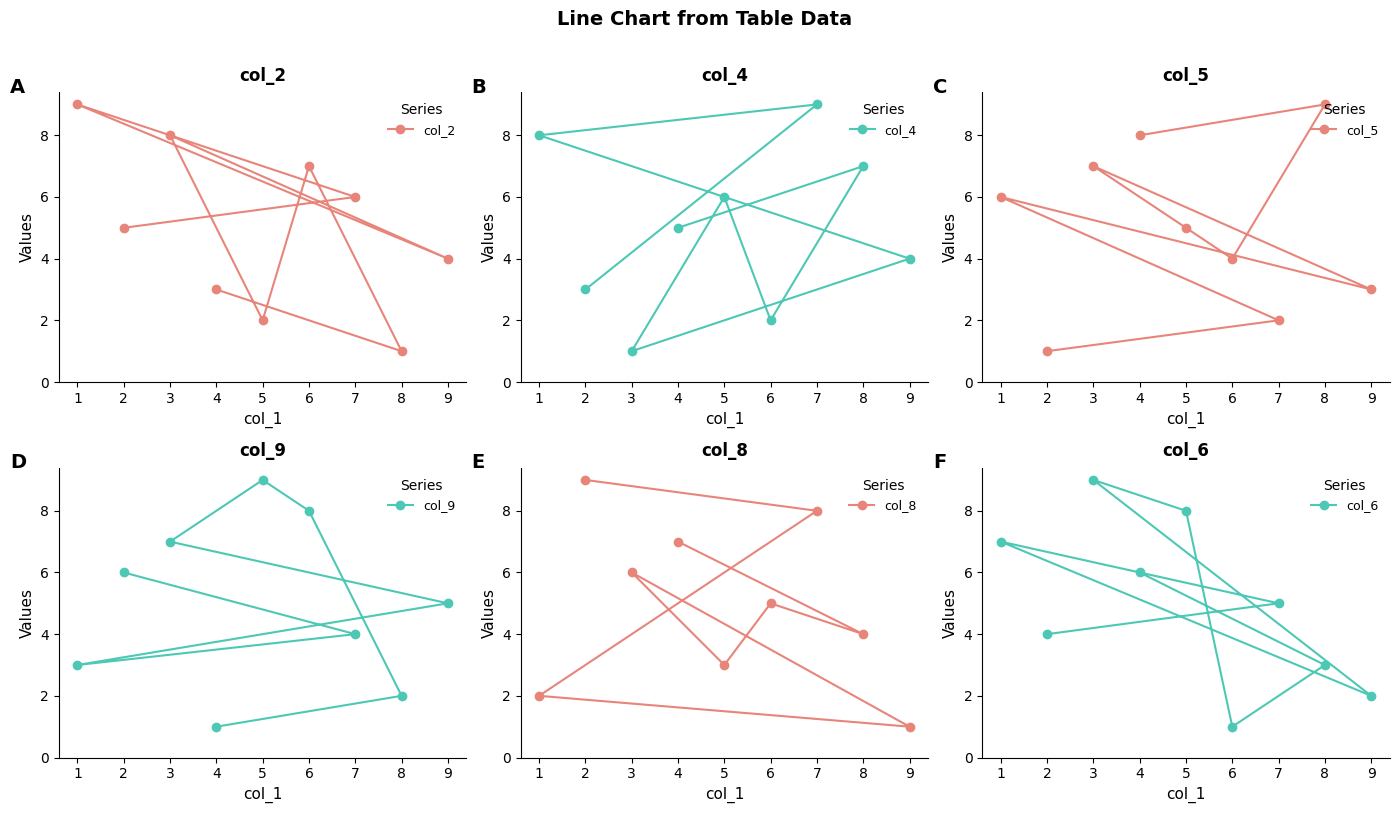

How many interior local peaks does the col_6 series have?

2